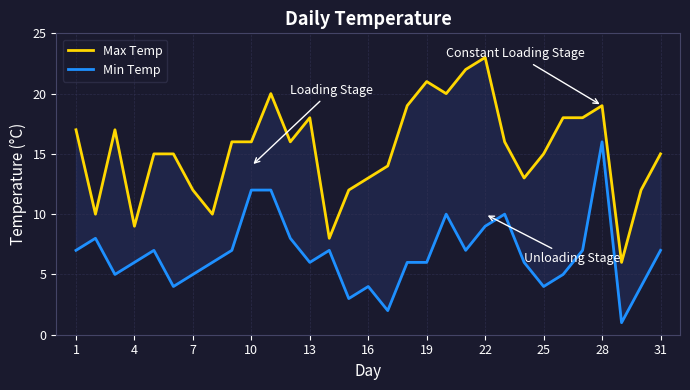

Does the chart have visible grid lines?

Yes